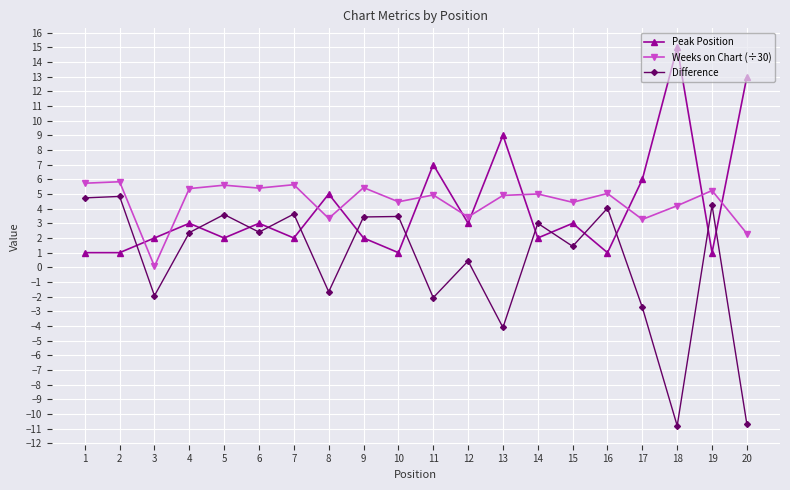

True or false: Difference has a value of 7.0 at 1.

False